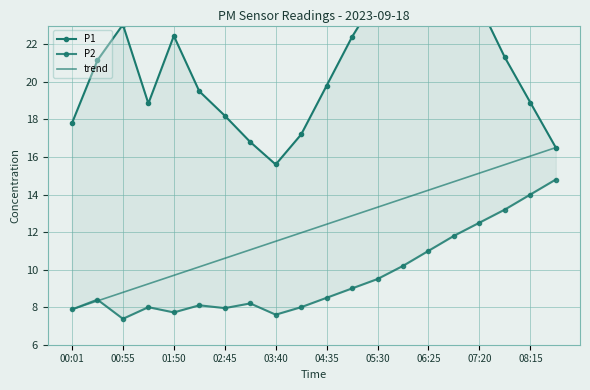

What are all the series names shown in the legend?

P1, P2